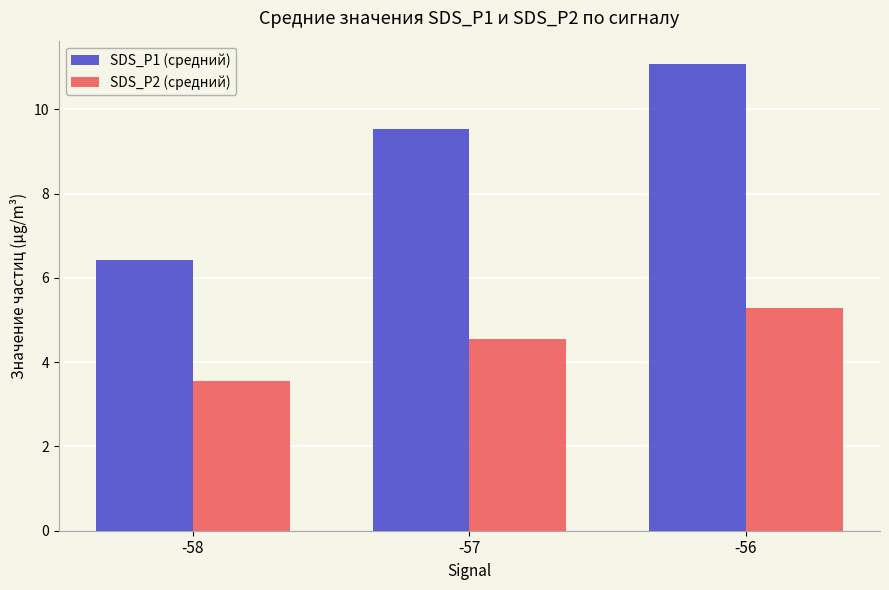

Reading left to right, extract all data points from this chart.

SDS_P1 (средний): -58=6.4	-57=9.5	-56=11.1
SDS_P2 (средний): -58=3.6	-57=4.5	-56=5.3